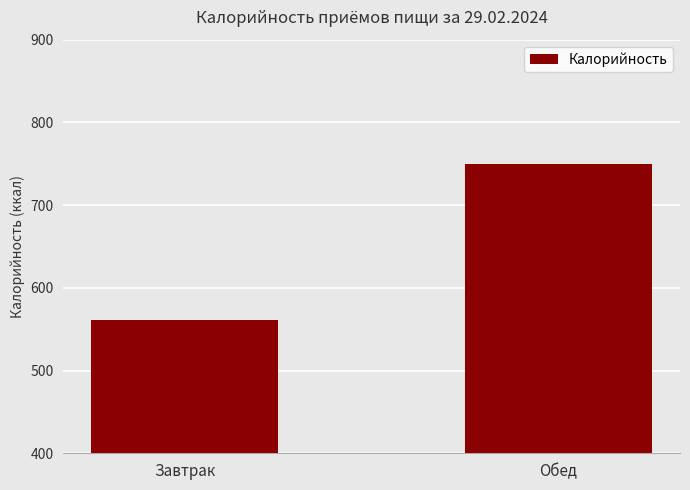

The value at Завтрак is 561.3. True or false?

True